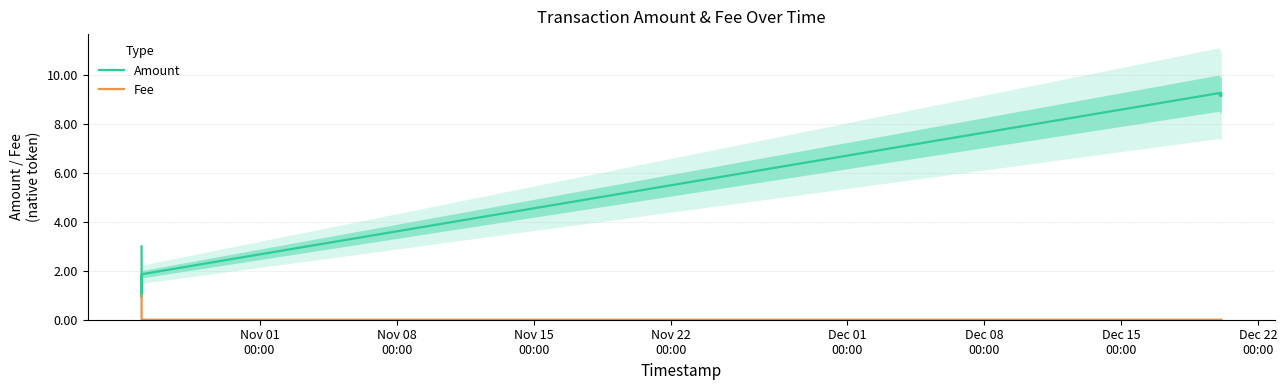

What is the highest value of the Amount series?

9.3